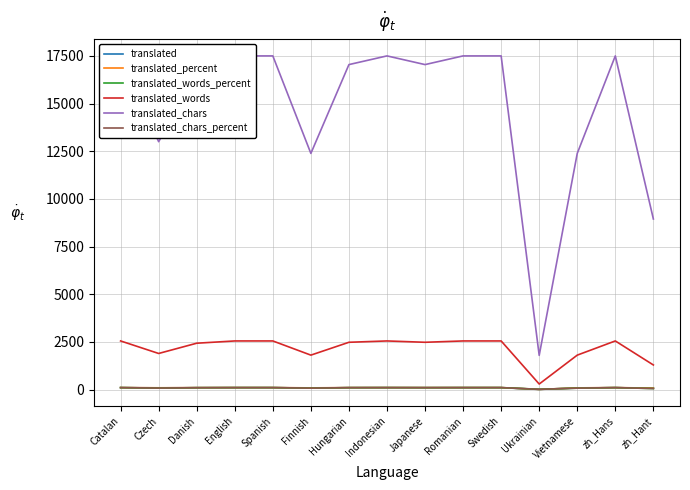

What is the sum of the translated_chars_percent values at zh_Hant and zh_Hans?

151.1